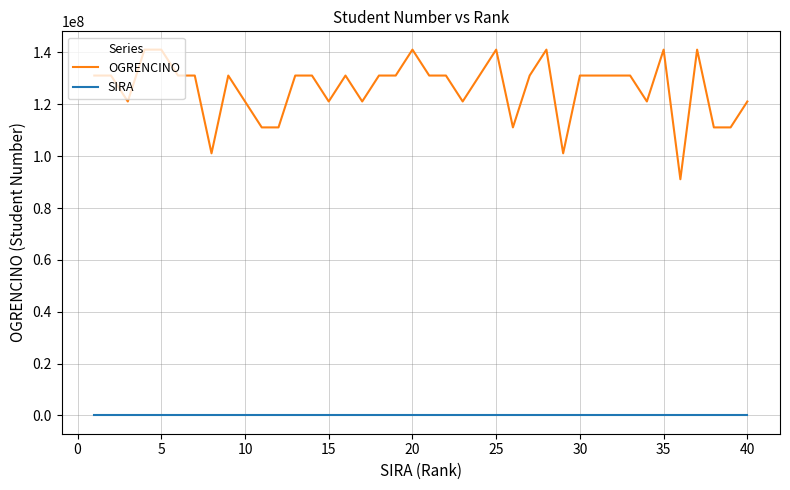

What is the greatest value displayed?

141101058